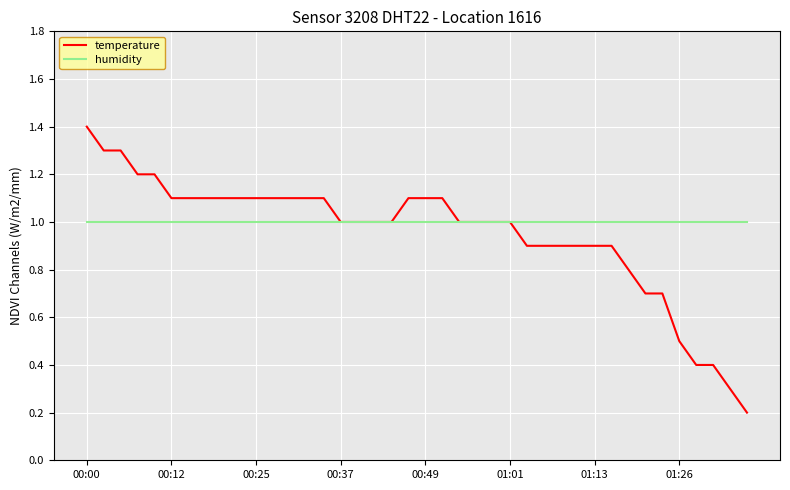

Which series has the widest spread of values?

temperature